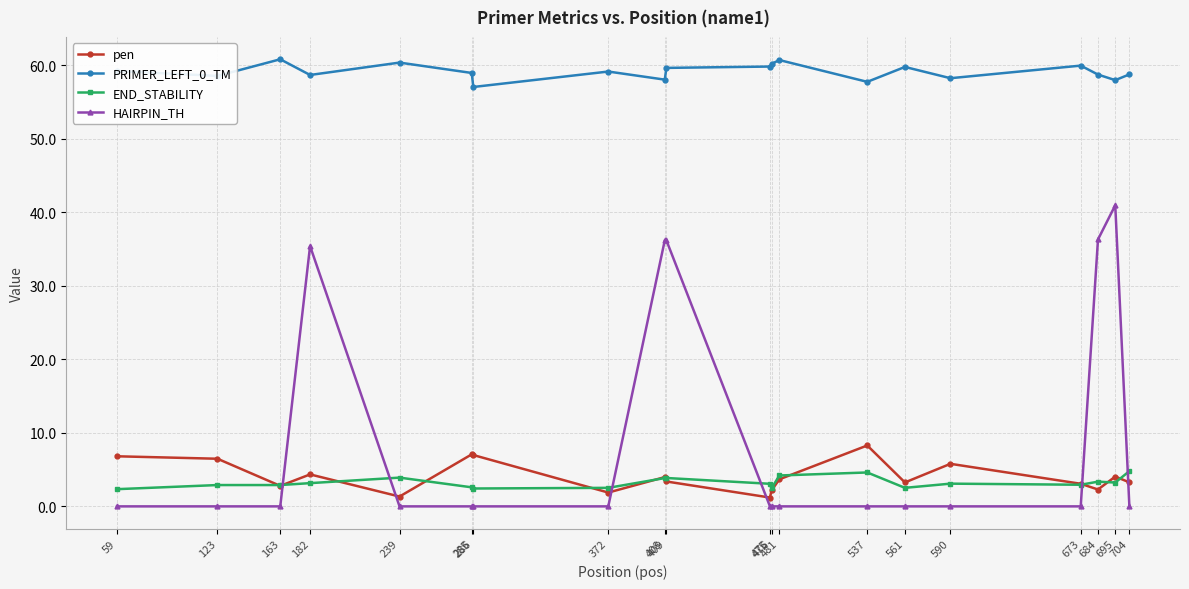

At which category is the sum across all series the highest?

695